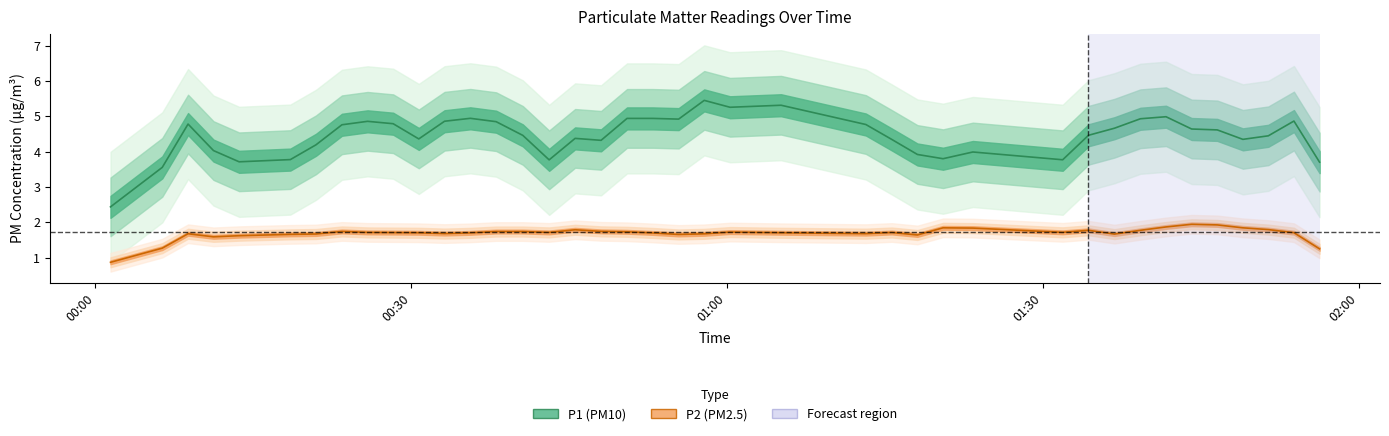

Which series has the widest spread of values?

P1 center